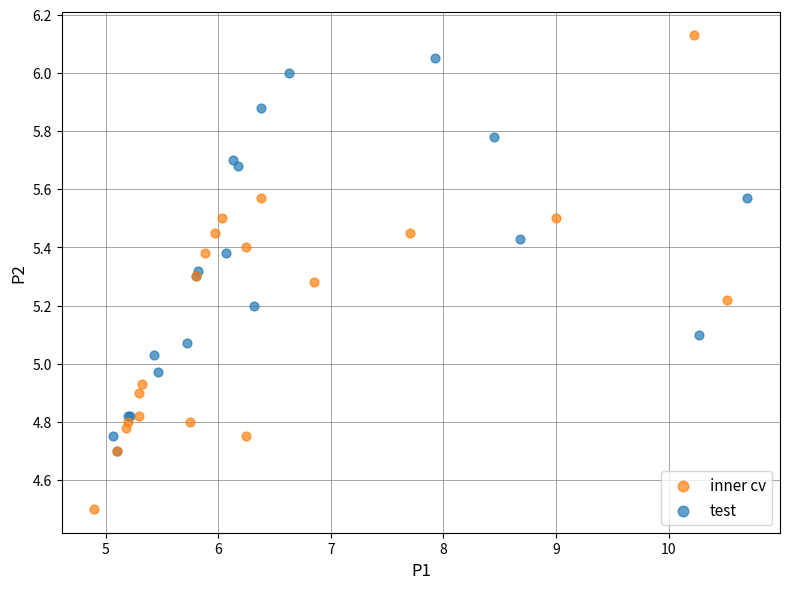

Which series contains the lowest Y value?

inner cv